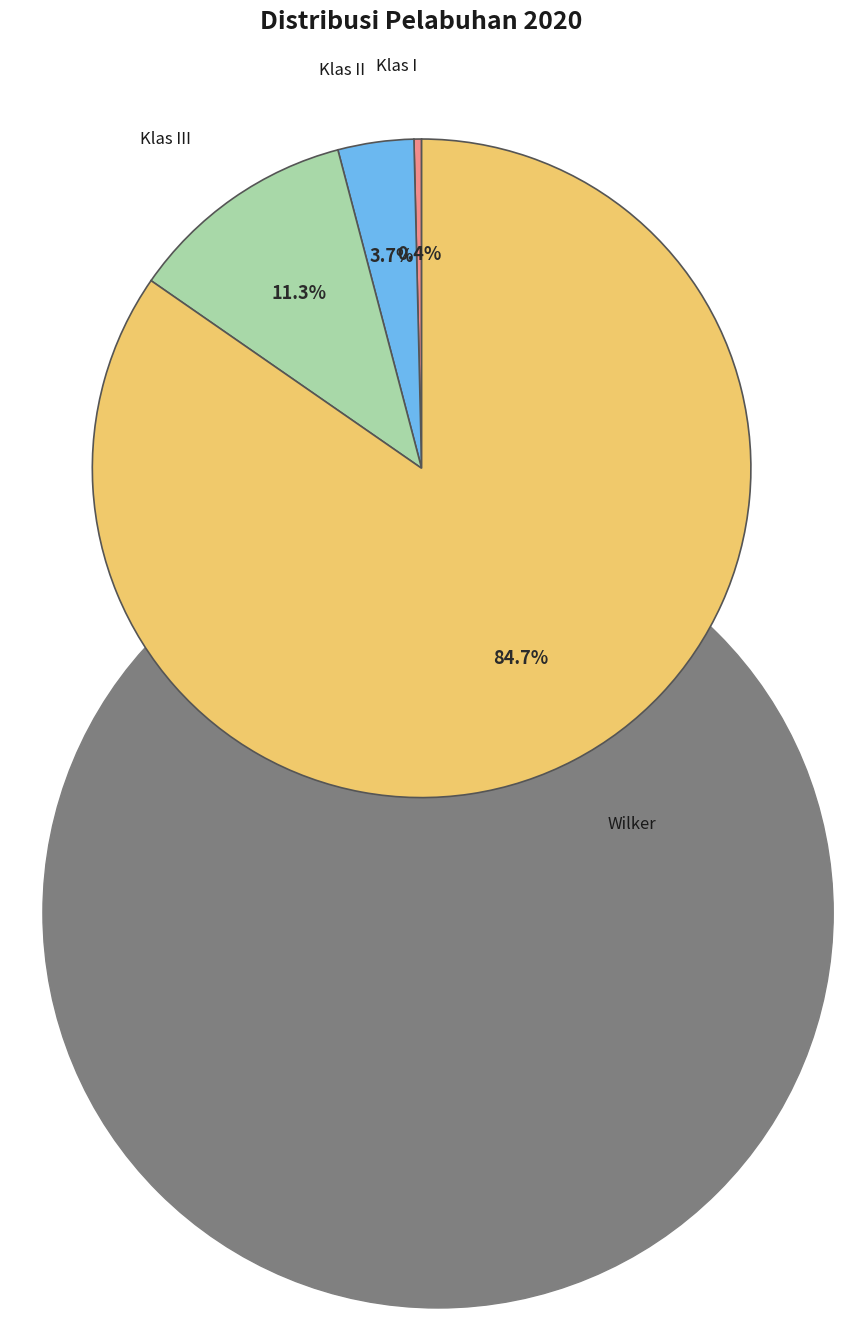

The Klas II slice represents 17% of the pie. True or false?

False